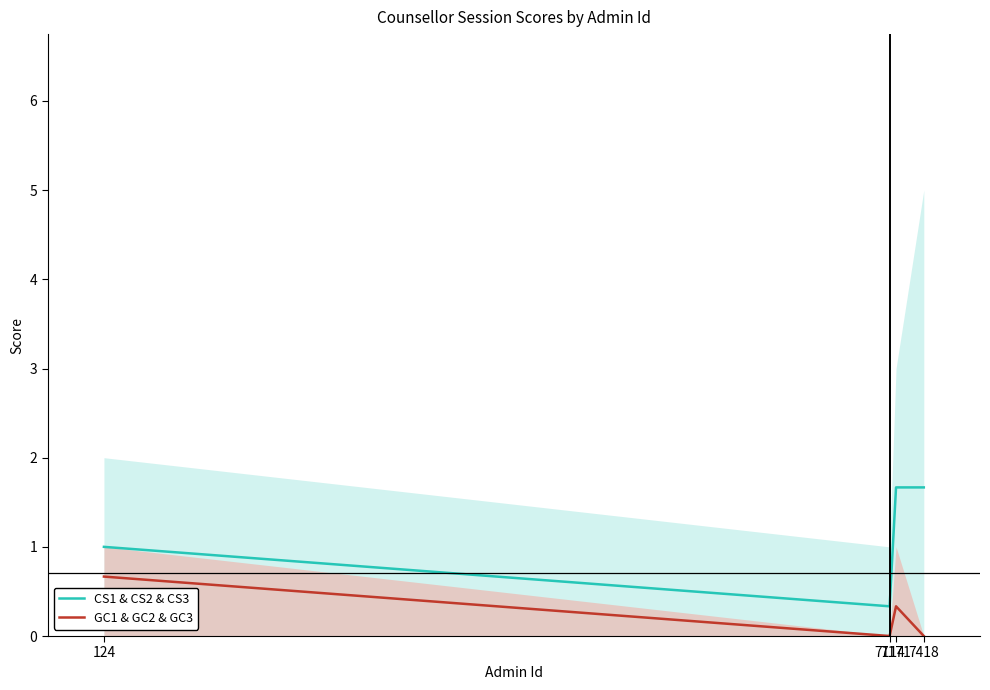

List the labels in order of GC1 & GC2 & GC3 value, smallest first.

7114, 7418, 7171, 124